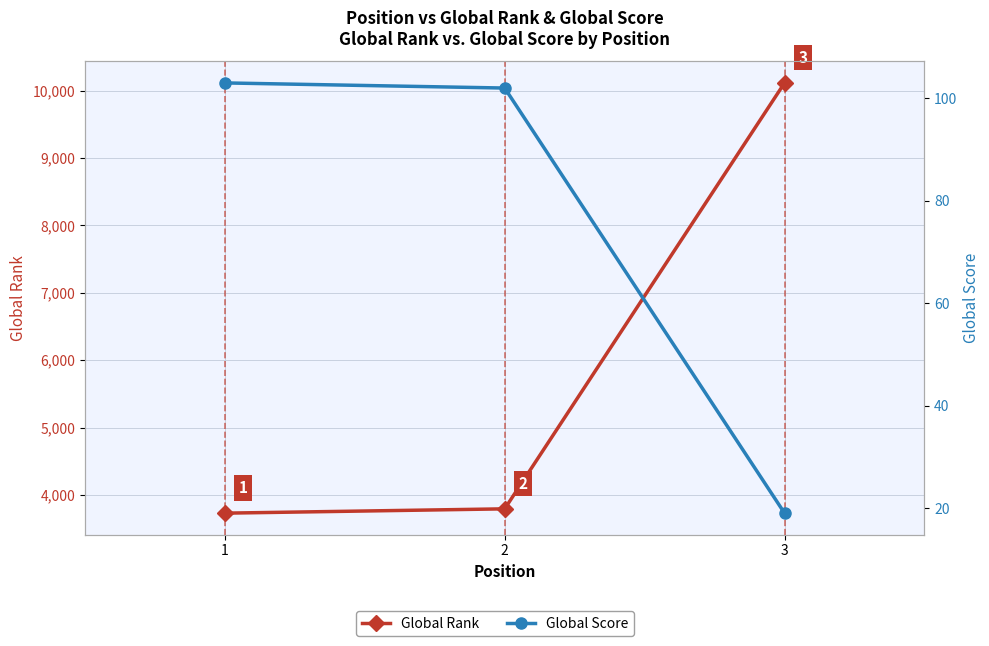

What is the smallest value displayed?

19